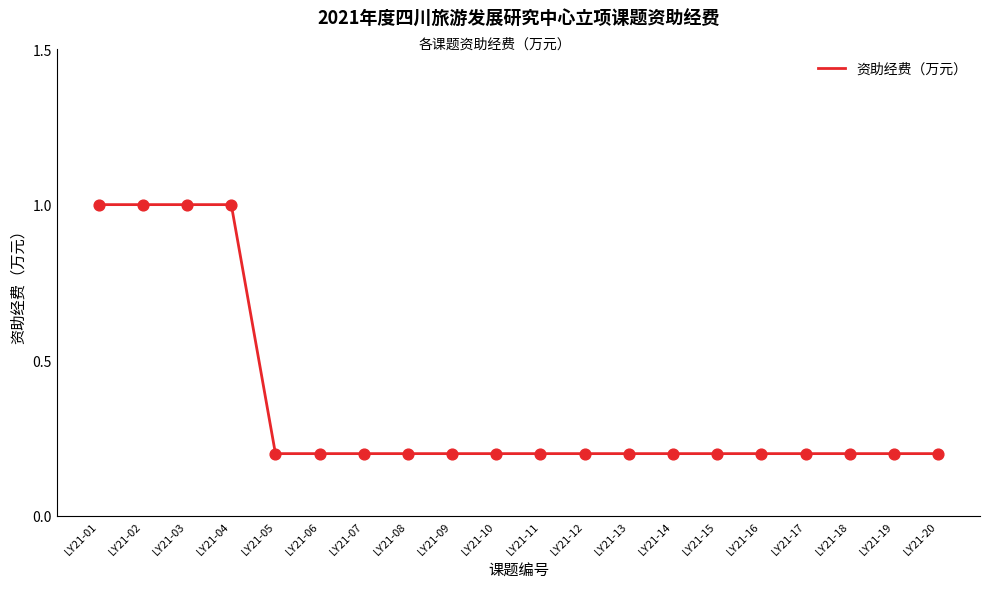

Which has a higher value, LY21-04 or LY21-11?

LY21-04